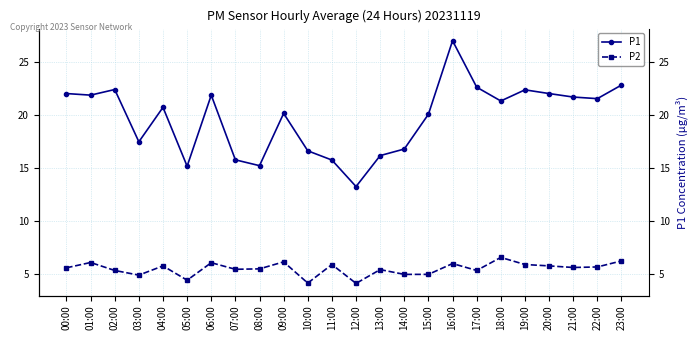

At which label is P2 closest to 5?

14:00